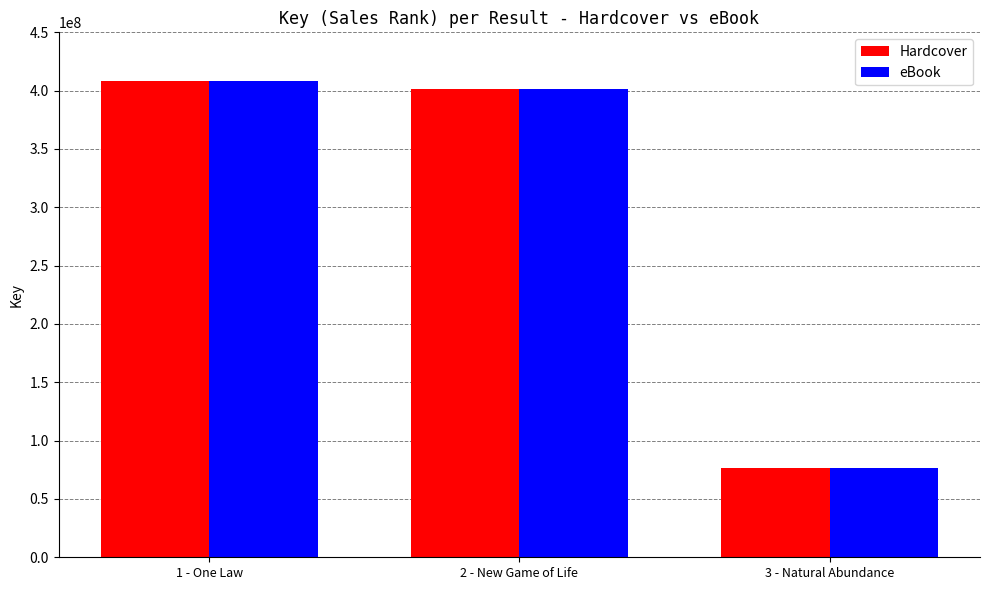

Reading left to right, what are all the values shown in this chart?

Hardcover: 408674980	401350029	76676162
eBook: 408674980	401350029	76676162